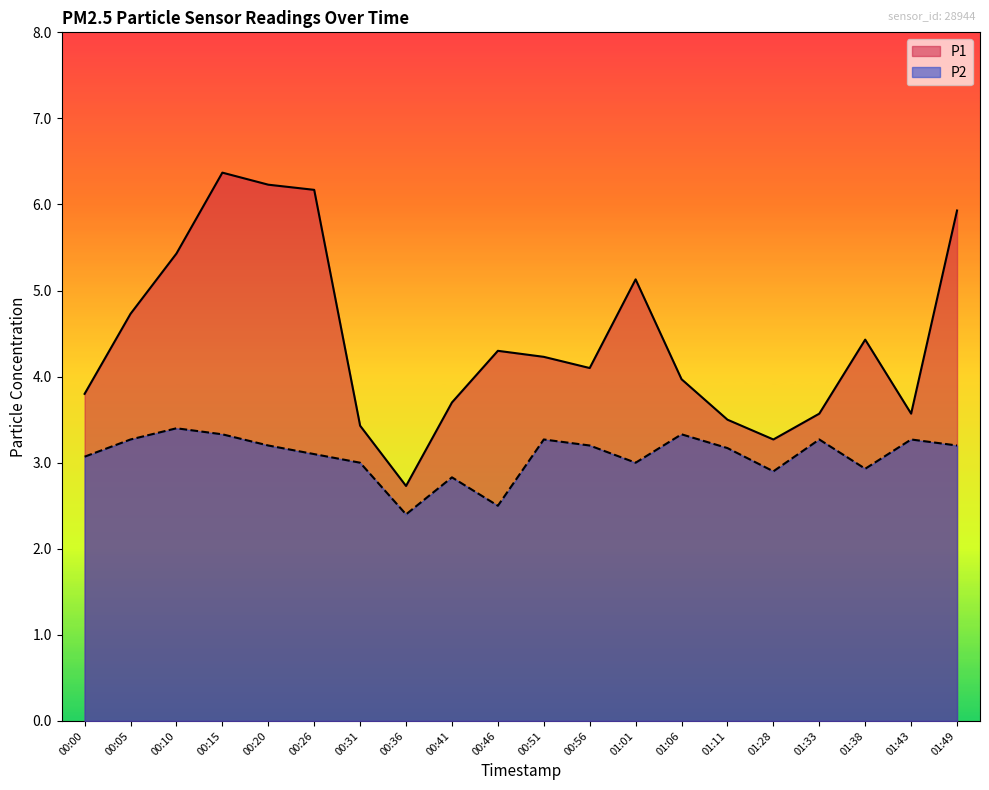

Is it true that P2 equals 1.3 at 00:26?

False